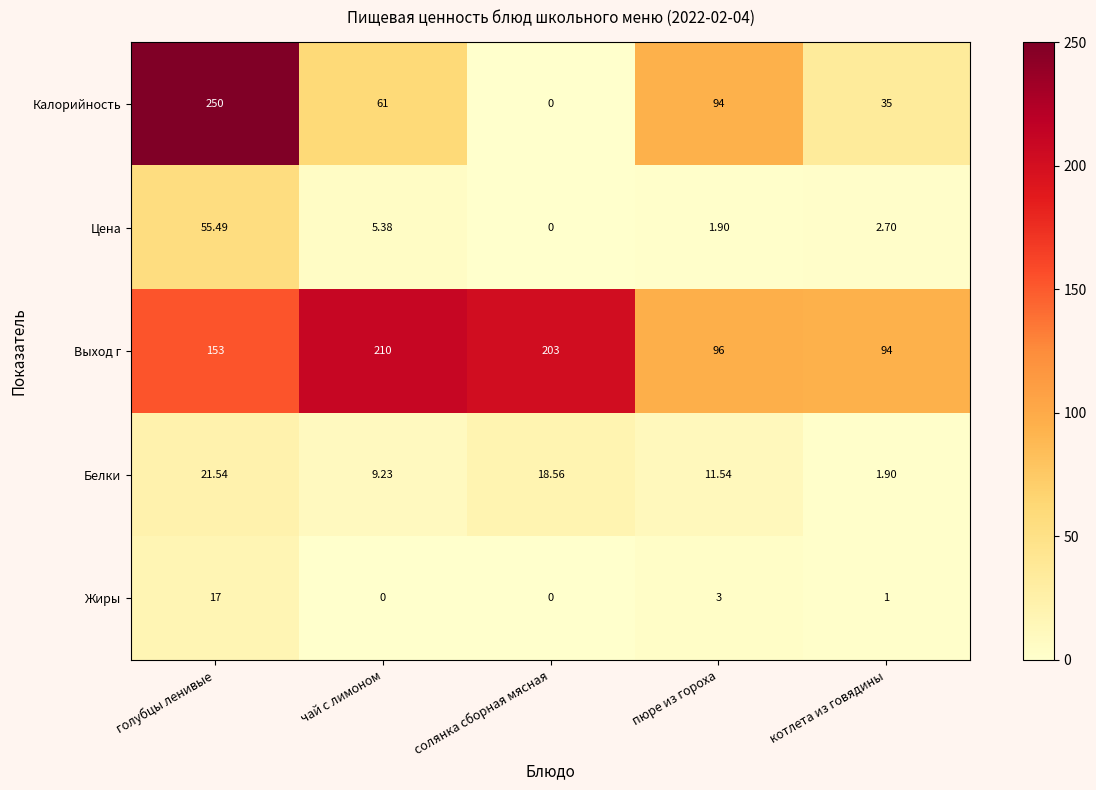

At which label does Белки first exceed 11?

голубцы ленивые